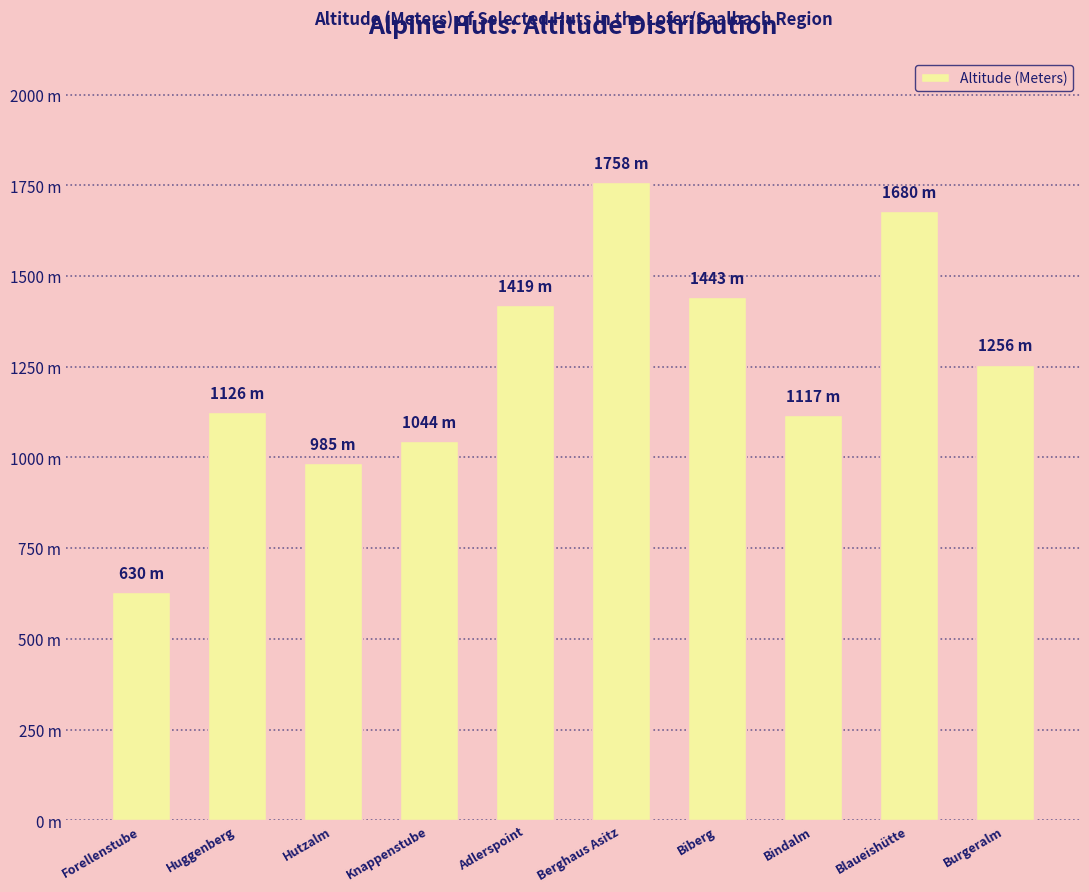

Which has a higher value, Huggenberg or Blaueishütte?

Blaueishütte